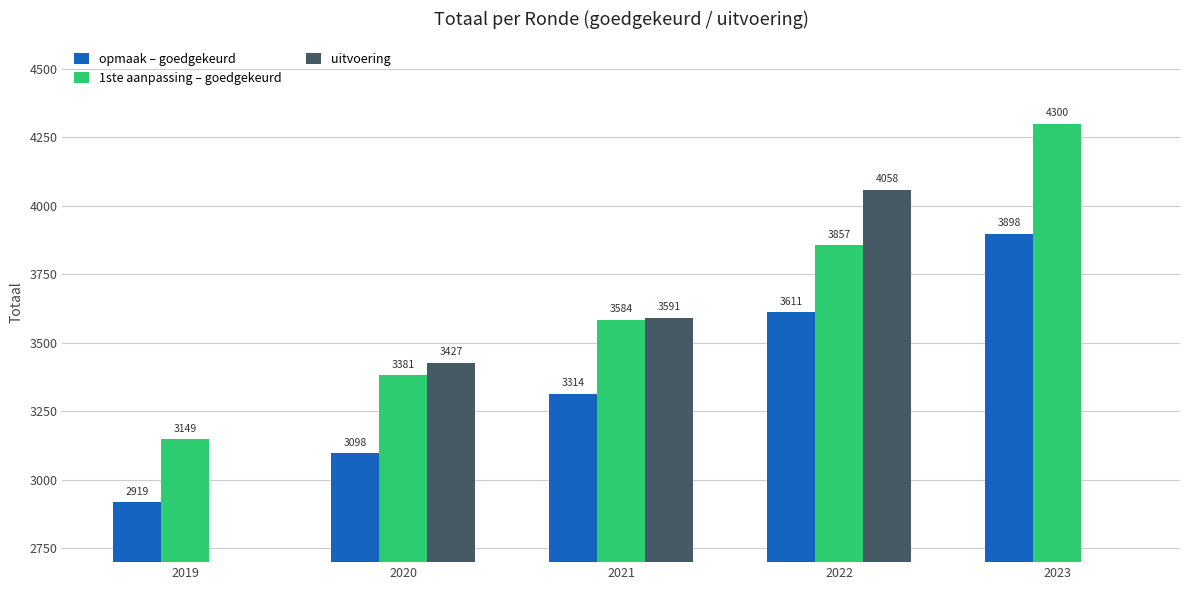

Rank the series by their average value, from lowest to highest.

uitvoering, opmaak – goedgekeurd, 1ste aanpassing – goedgekeurd